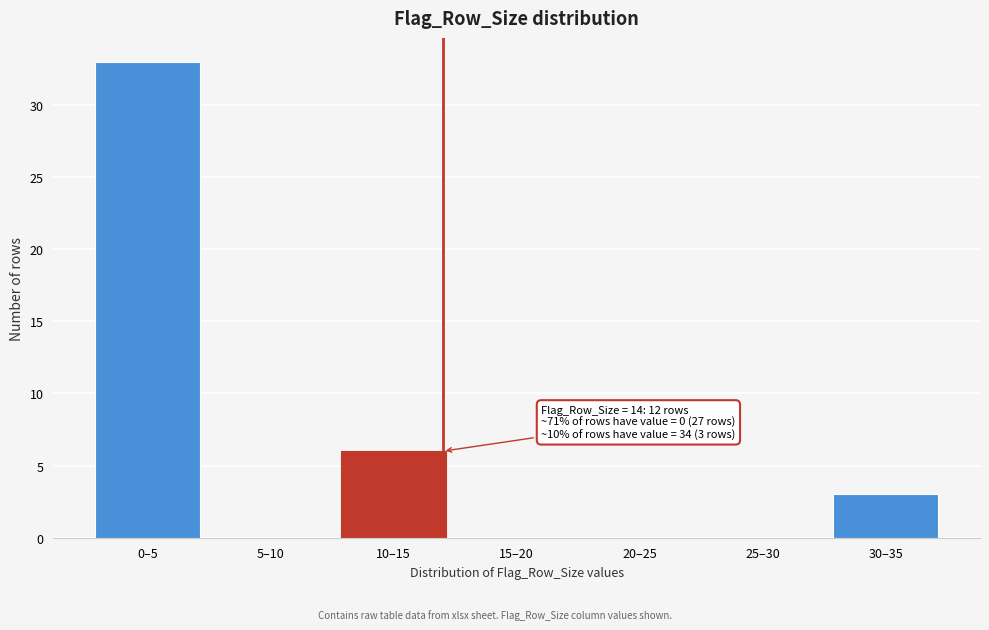

Reading right to left, extract all data points from this chart.

30–35=3	25–30=0	20–25=0	15–20=0	10–15=6	5–10=0	0–5=33